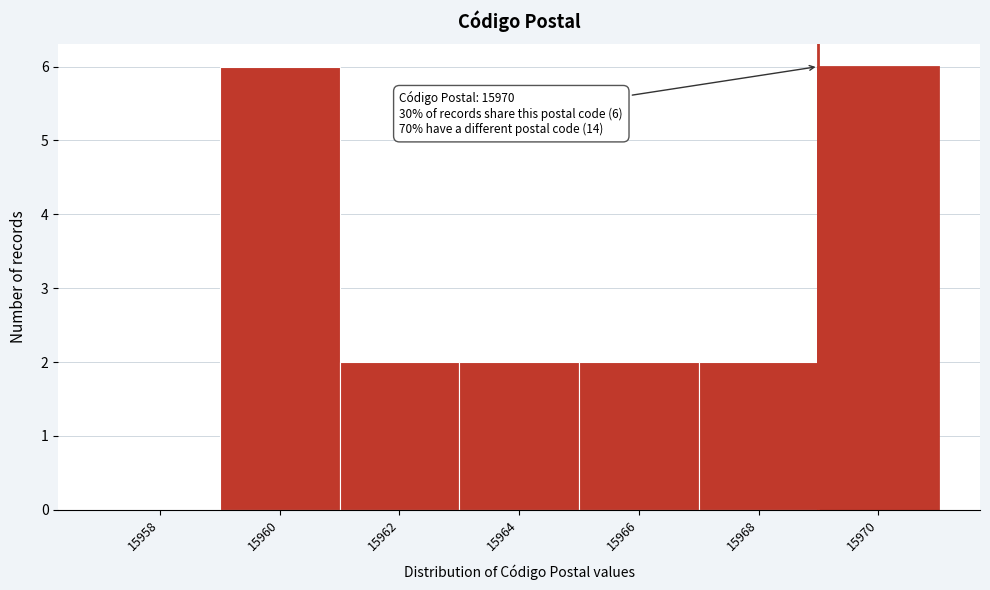

Reading left to right, list all the values displayed in this chart.

15958=0	15960=6	15962=2	15964=2	15966=2	15968=2	15970=6